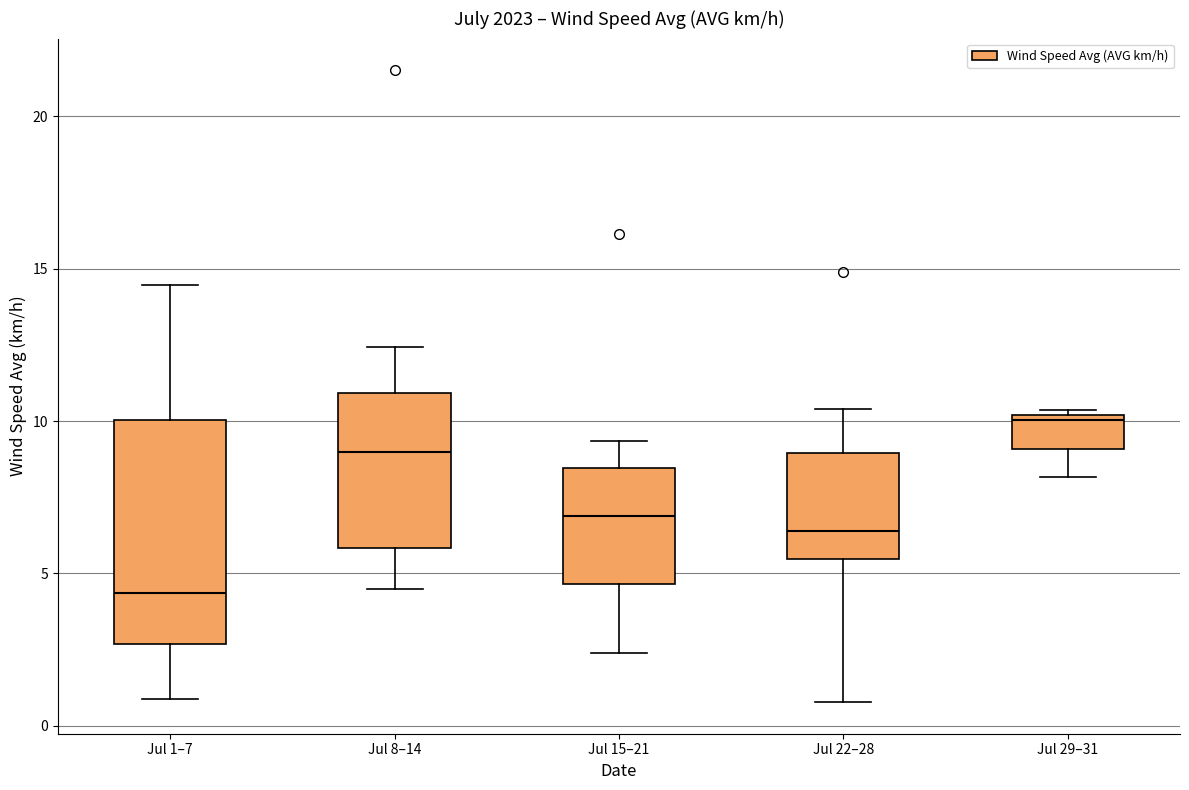

Reading left to right, read every box against the y-axis: the position of its median line, the range the box covers, and the ends of its whiskers. The values are not printed on the chart, so give them approximately, as read against the axis.

Jul 1–7: median 4.5, box 2.5 to 10.0, whiskers 1.0 to 14.5
Jul 8–14: median 9.0, box 6.0 to 11.0, whiskers 4.5 to 12.5
Jul 15–21: median 7.0, box 4.5 to 8.5, whiskers 2.5 to 9.5
Jul 22–28: median 6.5, box 5.5 to 9.0, whiskers 1.0 to 10.5
Jul 29–31: median 10.0 (just below the box's upper edge), box 9.0 to 10.0, whiskers 8.0 to 10.5